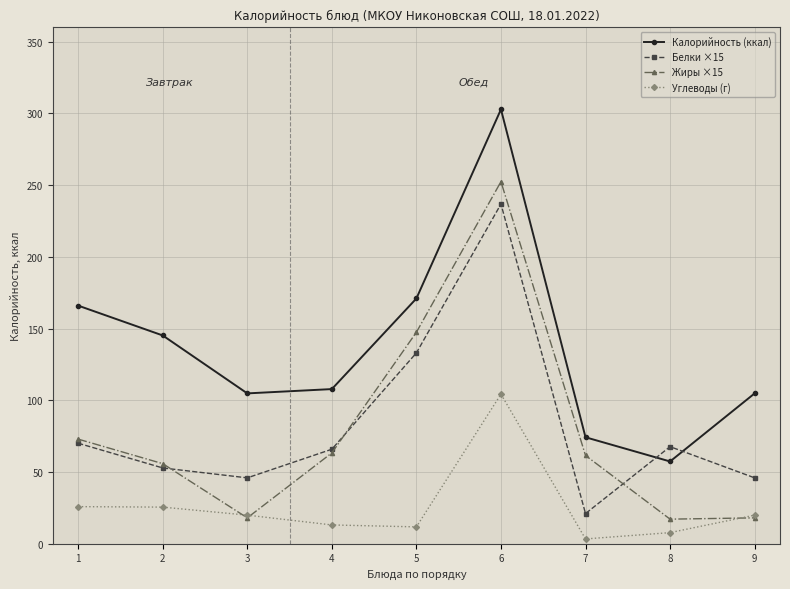

The value of Белки ×15 at 6 is 236.8. True or false?

True